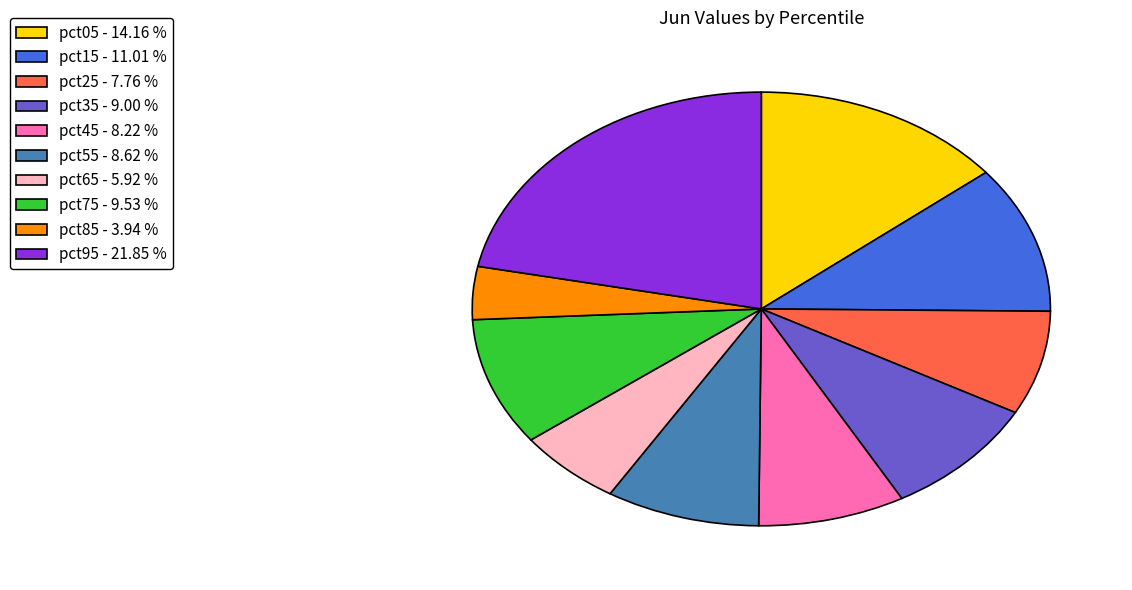

What is the smallest slice in the pie chart?

pct85